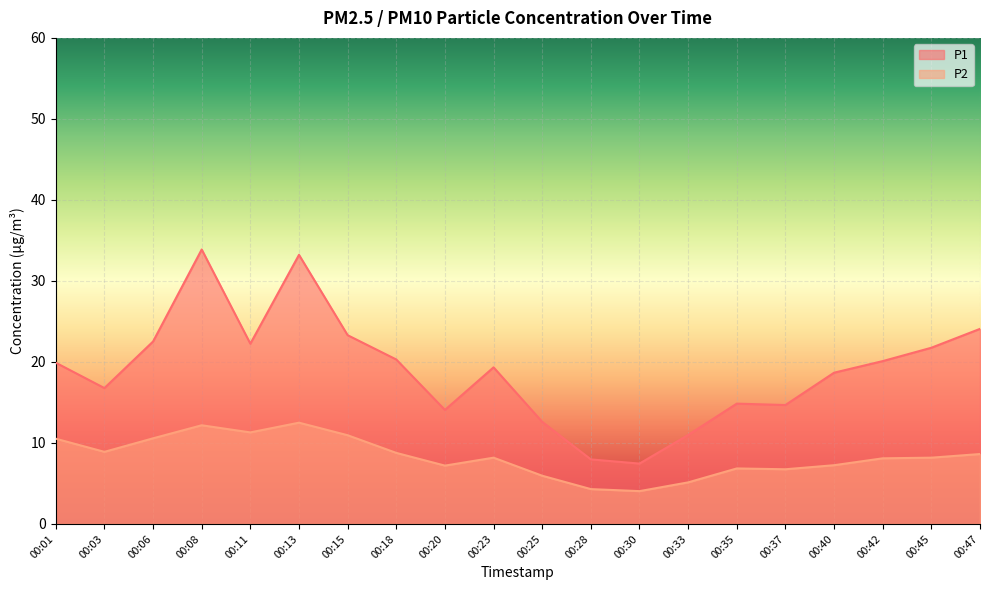

Rank the categories by P2 value from lowest to highest.

00:30, 00:28, 00:33, 00:25, 00:37, 00:35, 00:20, 00:40, 00:42, 00:23, 00:45, 00:47, 00:18, 00:03, 00:01, 00:06, 00:15, 00:11, 00:08, 00:13